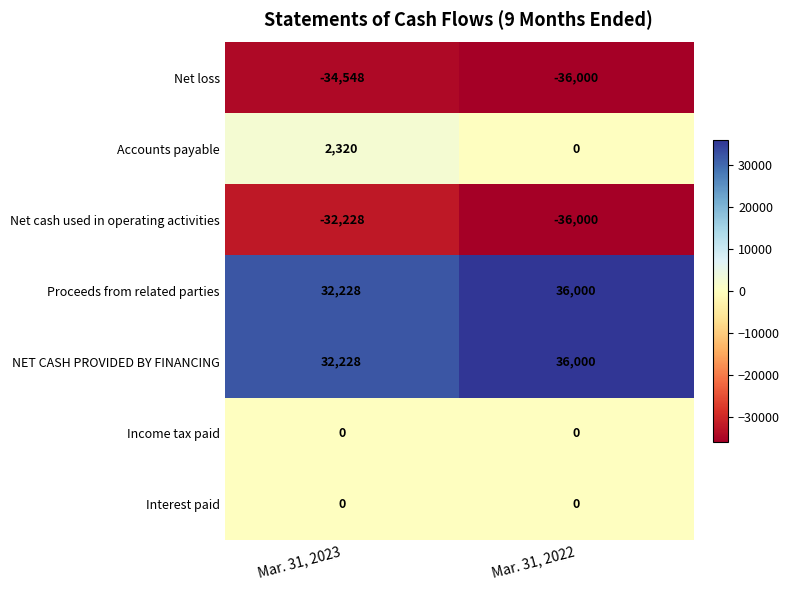

Is the value of NET CASH PROVIDED BY FINANCING at Mar. 31, 2023 greater than the value of Interest paid at Mar. 31, 2023?

Yes